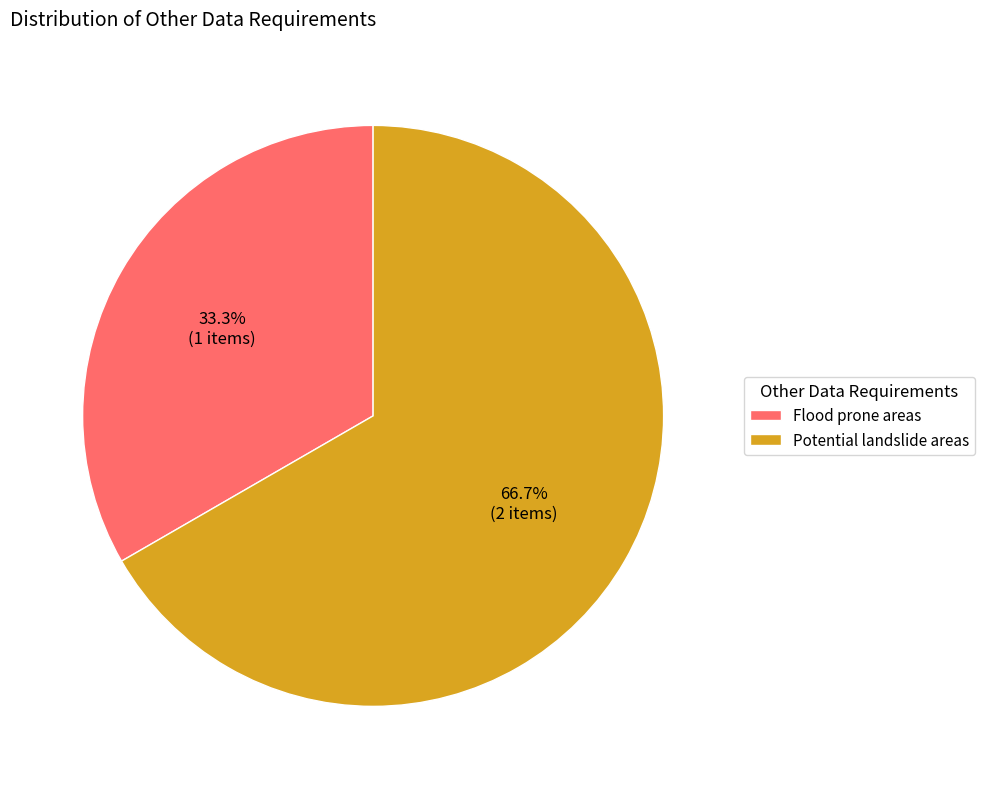

To the nearest percent, what is the average slice percentage?

50%